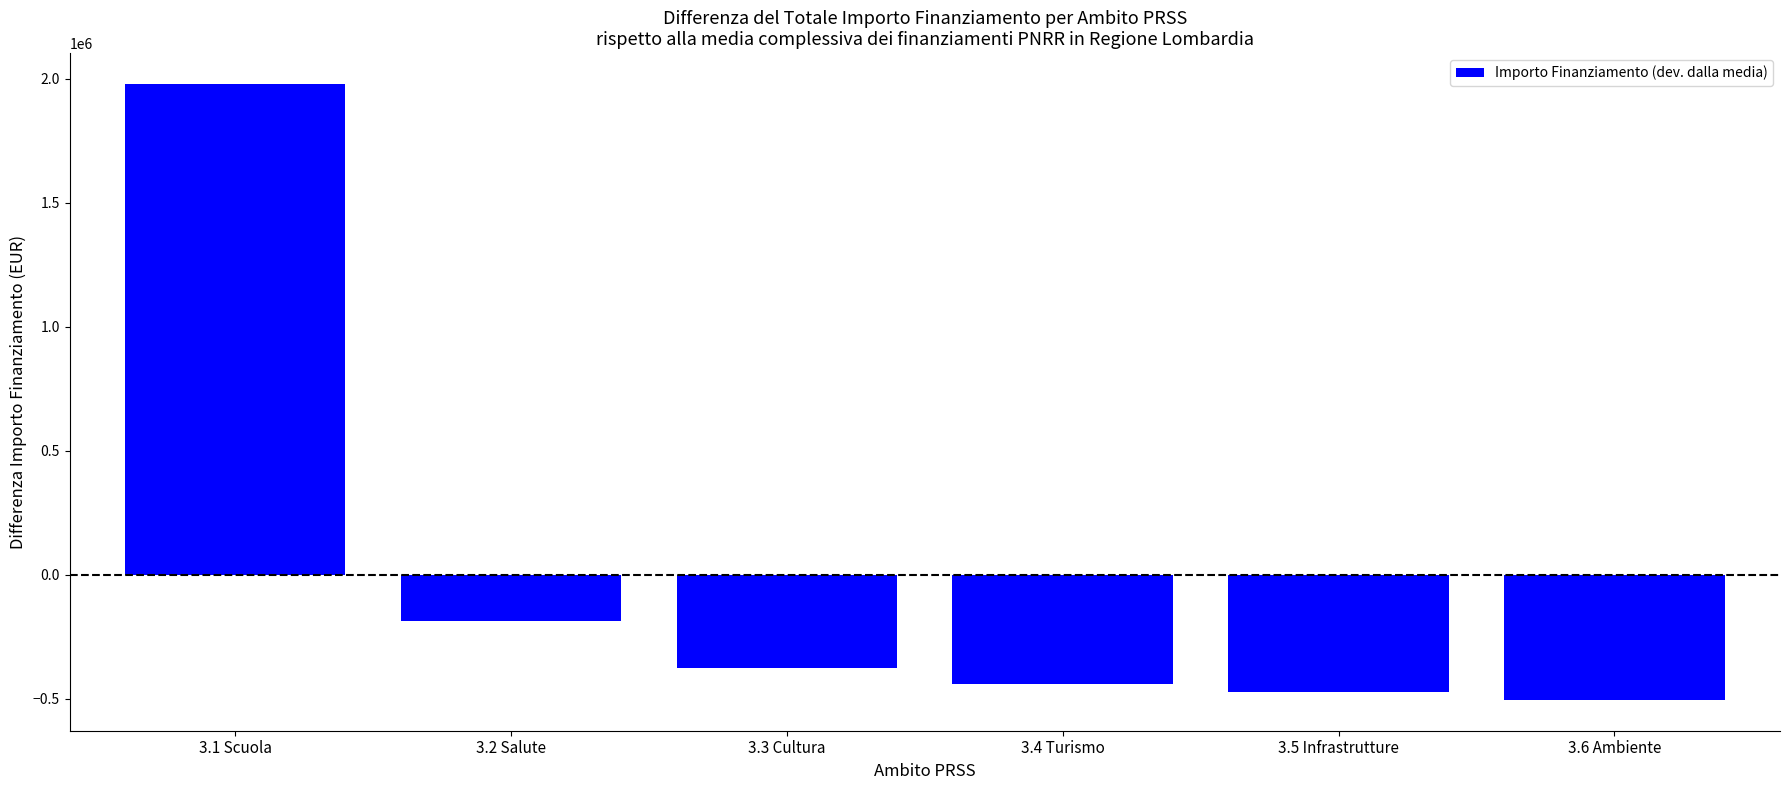

Reading right to left, list all the values displayed in this chart.

3.6 Ambiente=-504666.7	3.5 Infrastrutture=-472666.7	3.4 Turismo=-440666.7	3.3 Cultura=-376666.7	3.2 Salute=-184666.7	3.1 Scuola=1979333.3